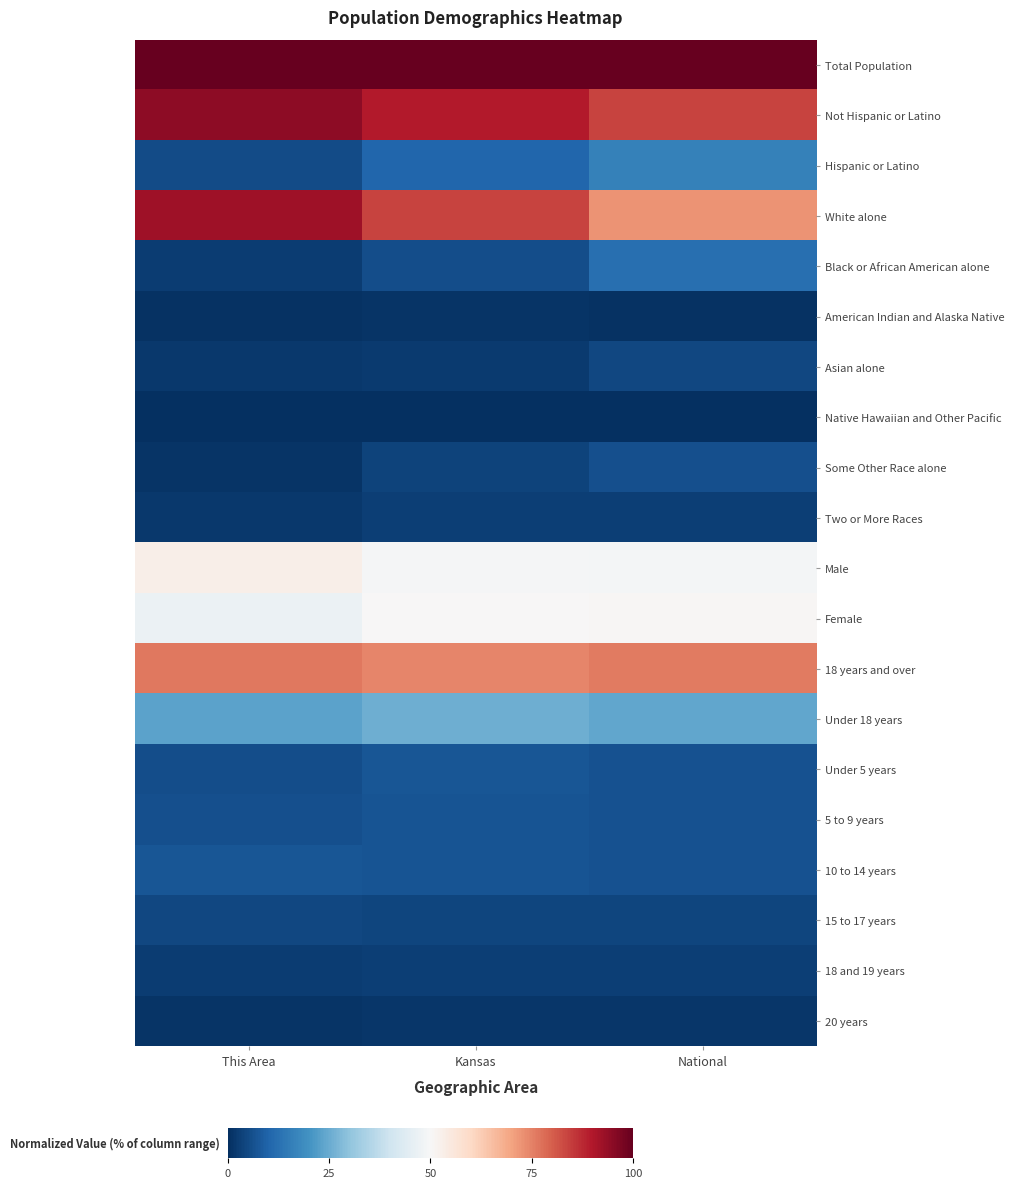

Which has a higher value, This Area or National?

This Area